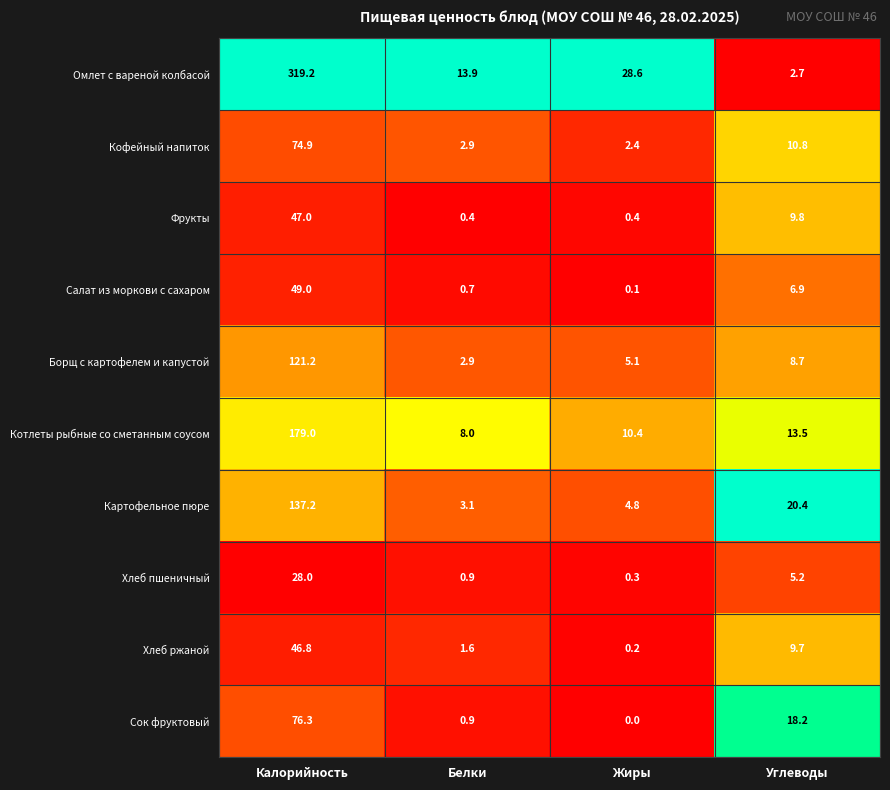

Which series has the largest total across all categories?

Омлет с вареной колбасой